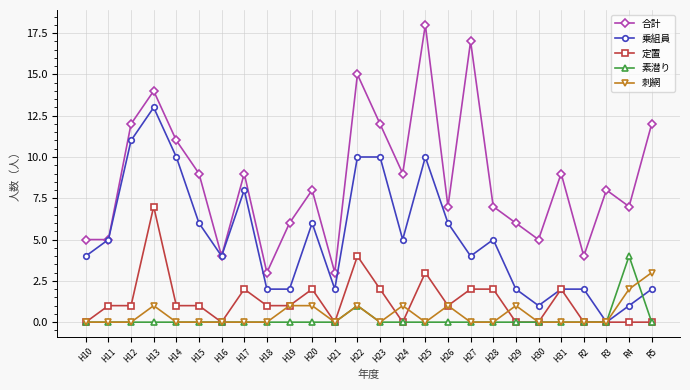

Where is the first local maximum for 合計?

H13